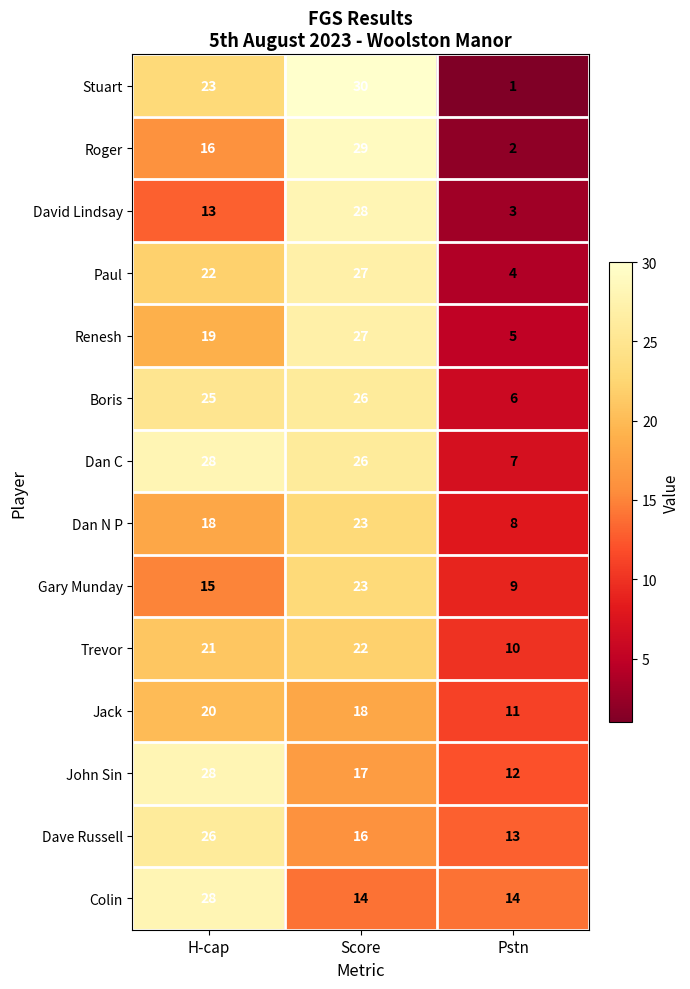

Which label corresponds to the largest value in the chart?

Score